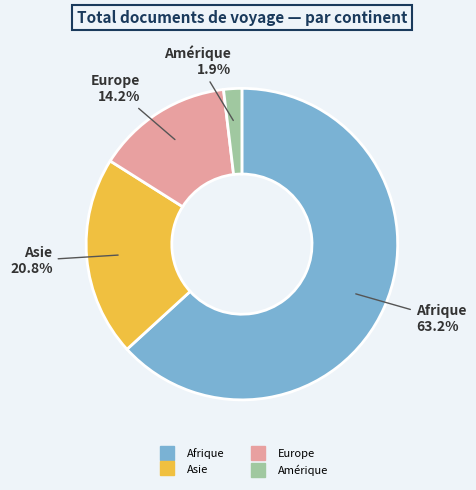

Rank the categories by value from highest to lowest.

Afrique, Asie, Europe, Amérique